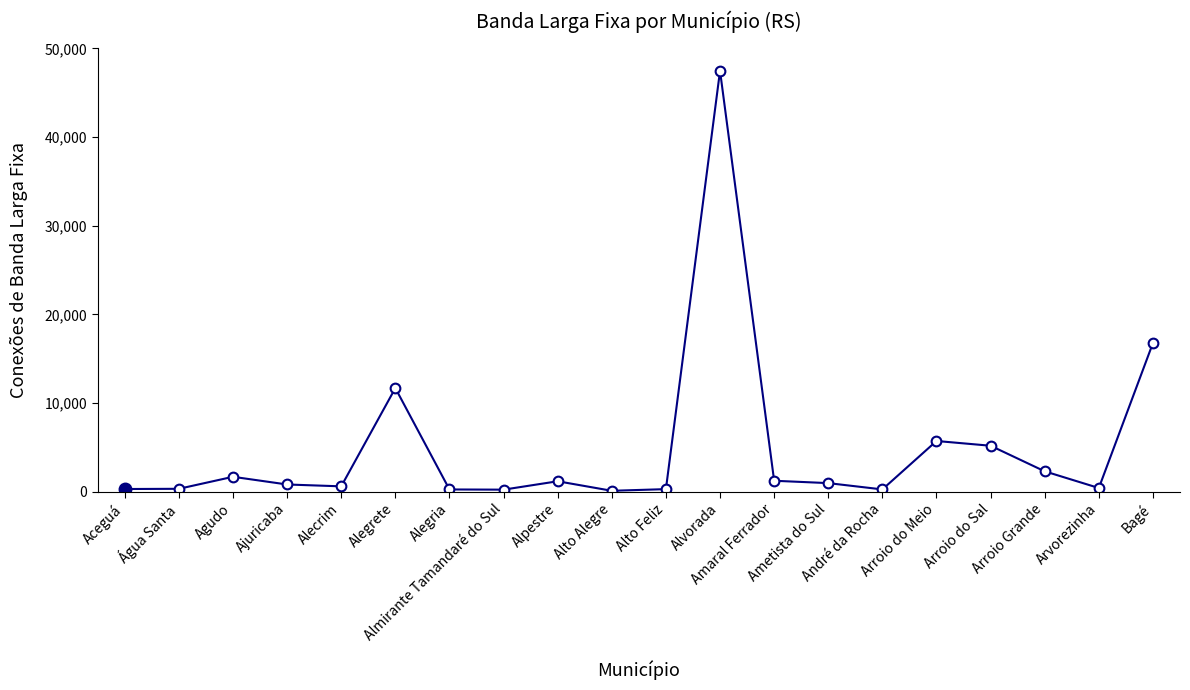

At which label is the value closest to 23787?

Bagé